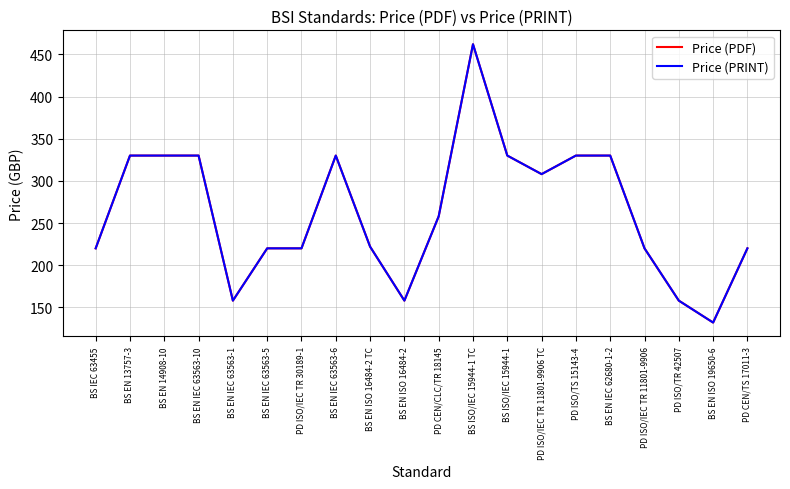

Is this an area chart (filled region under the line)?

No